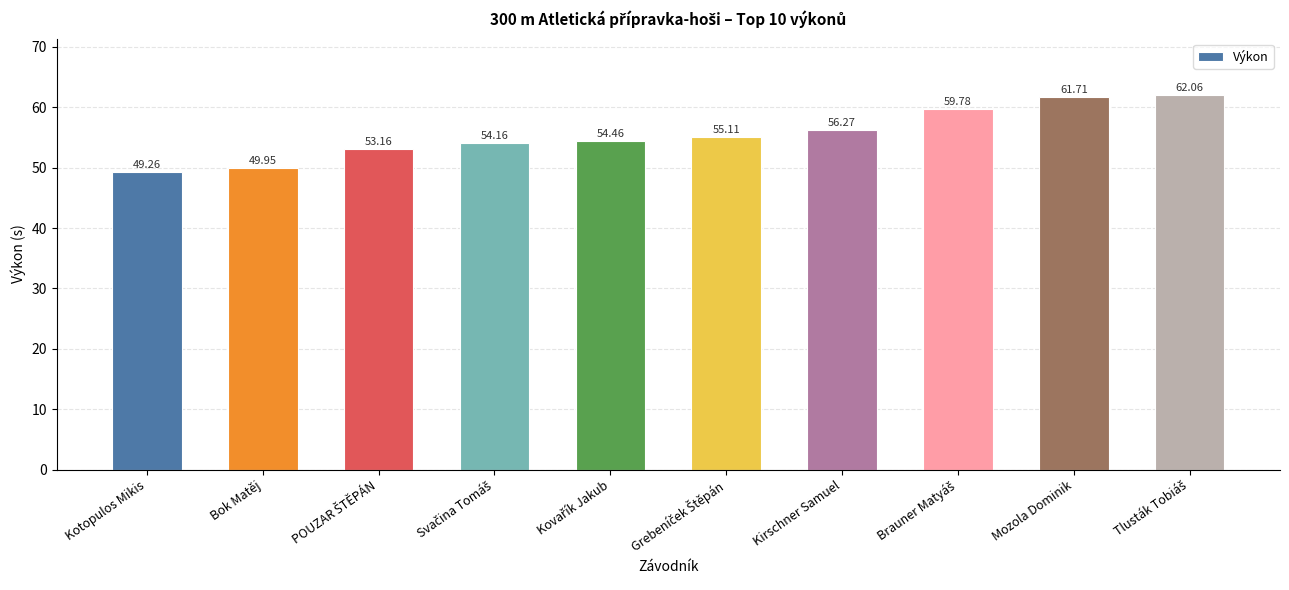

What is the maximum value shown in the chart?

62.1